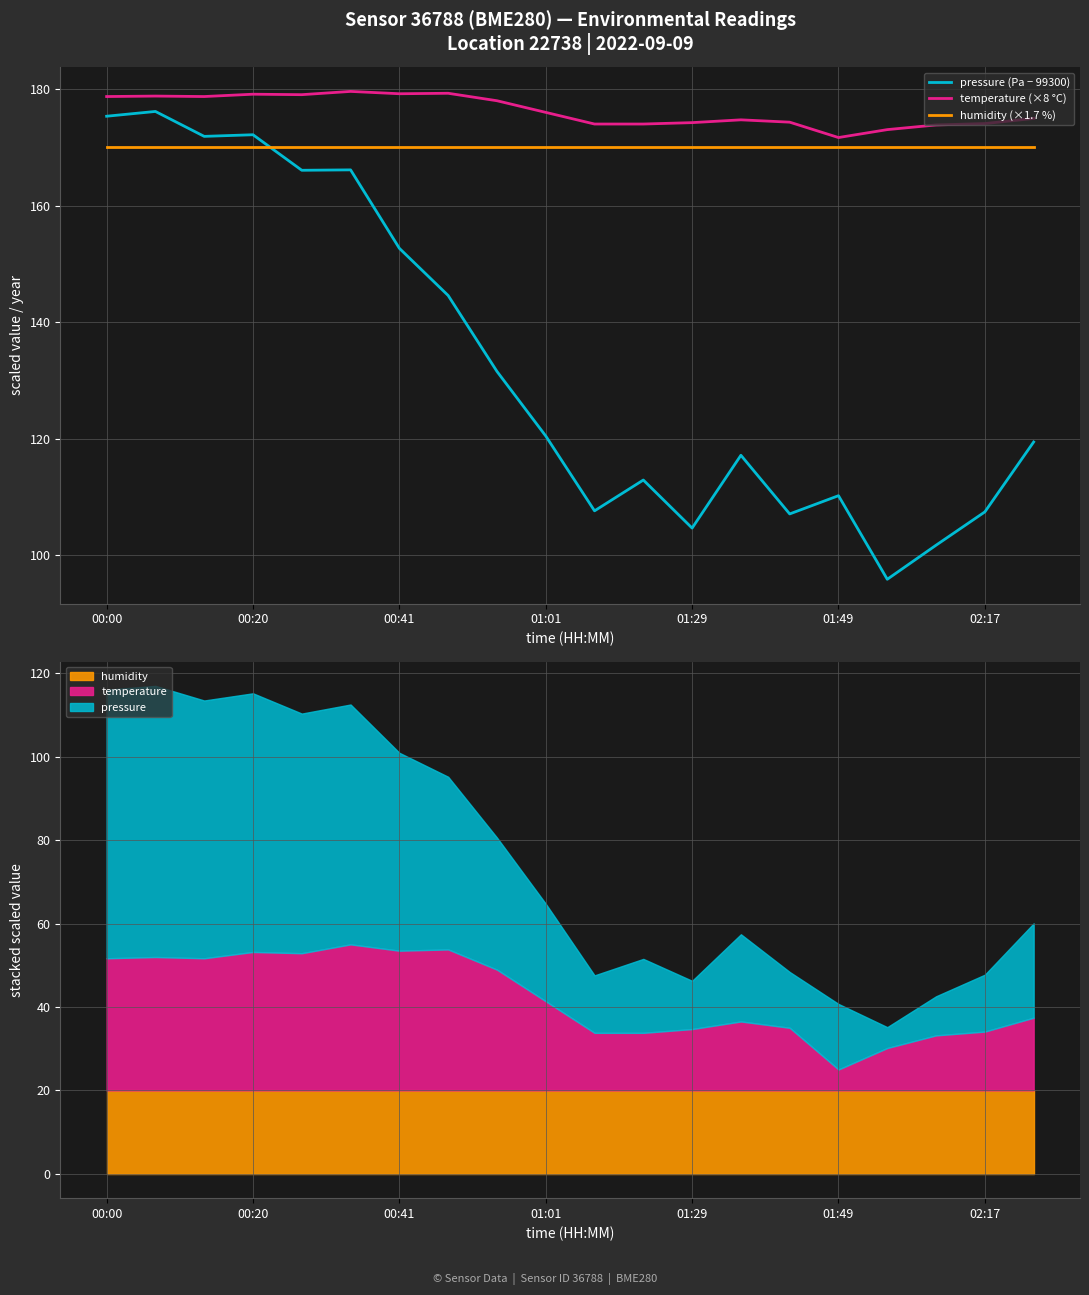

What is the sum of all temperature (×8 °C) values?

3525.4